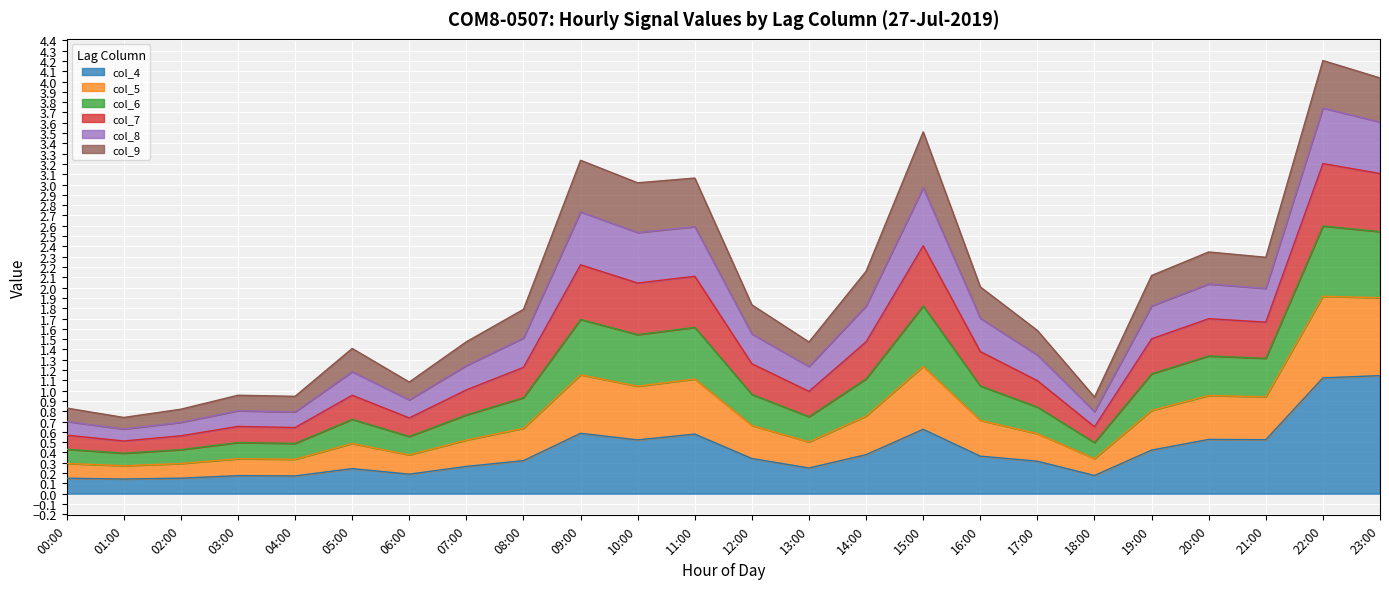

What is the total value across all series at 12:00?

1.8